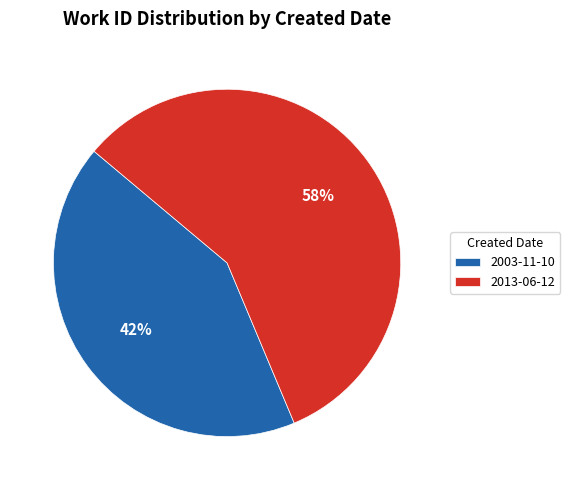

How many slices are in this pie chart?

2